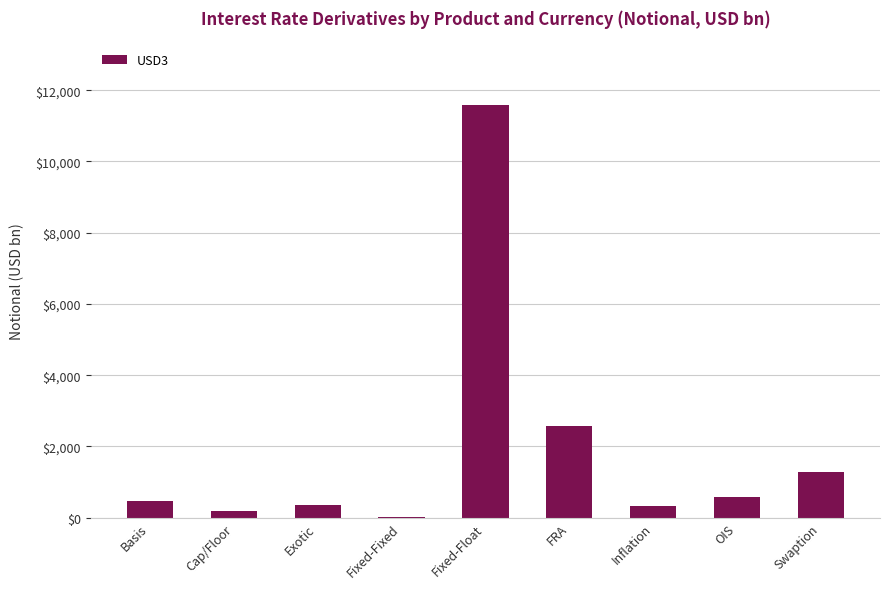

Where is the data nearest to the value 5810?

FRA